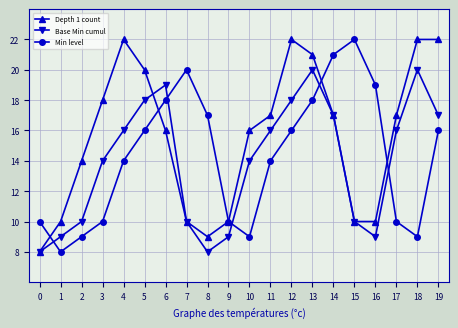

Does the chart display data point markers on the line(s)?

Yes